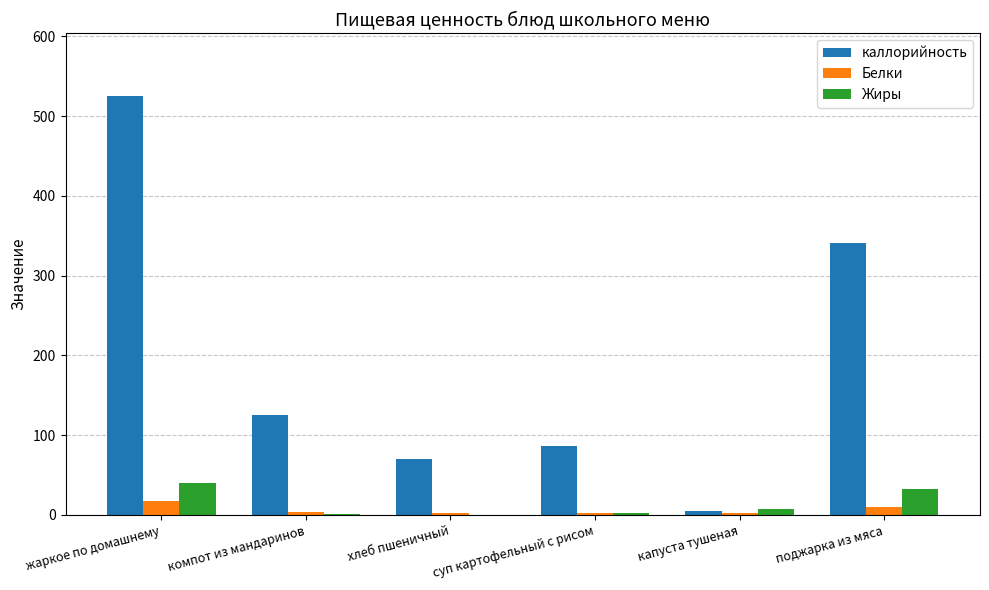

What is the sum of all Жиры values?

83.3